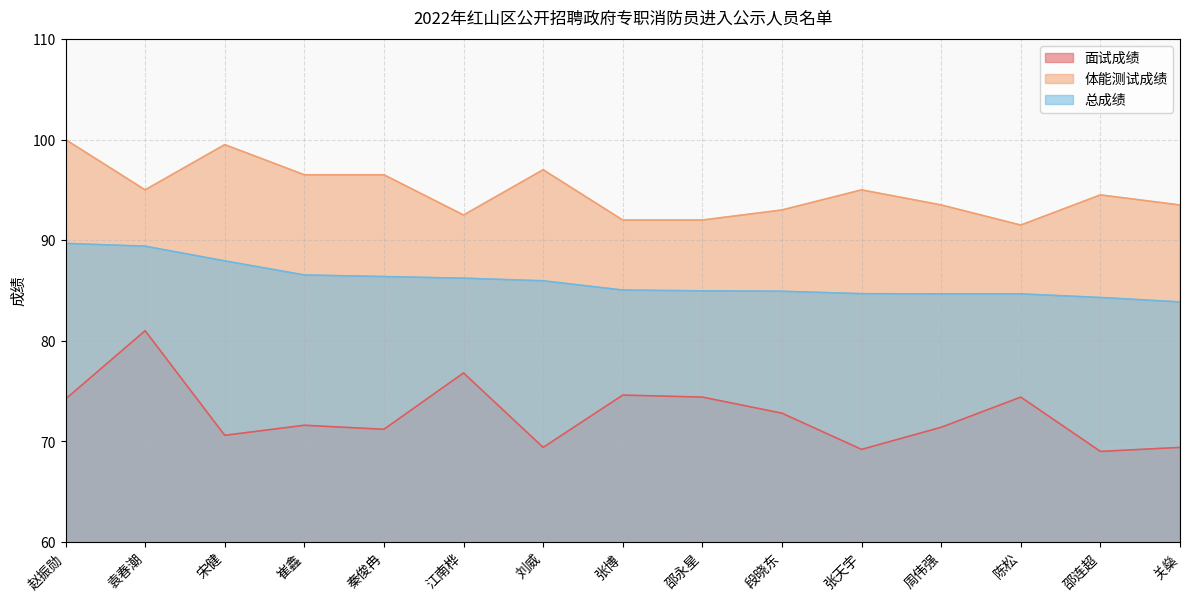

True or false: 体能测试成绩 and 总成绩 intersect in this chart.

False